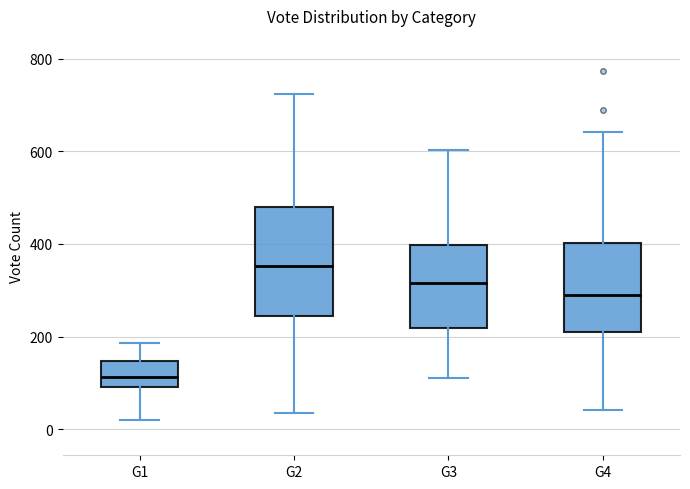

Reading left to right, read every box against the y-axis: the position of its median line, the range the box covers, and the ends of its whiskers. The values are not printed on the chart, so give them approximately, as read against the axis.

G1: median 120, box 100 to 140, whiskers 20 to 180
G2: median 360, box 240 to 480, whiskers 40 to 720
G3: median 320, box 220 to 400, whiskers 120 to 600
G4: median 280, box 220 to 400, whiskers 40 to 640